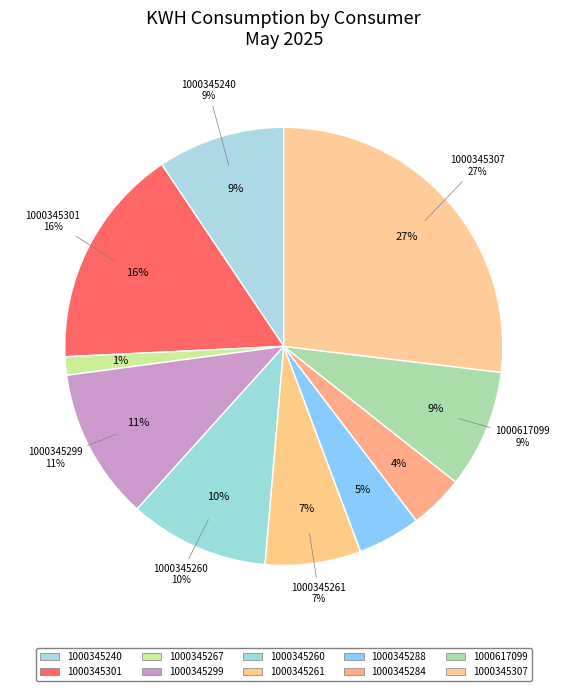

Combined, do 1000345260 and 1000345288 account for over 50%?

No